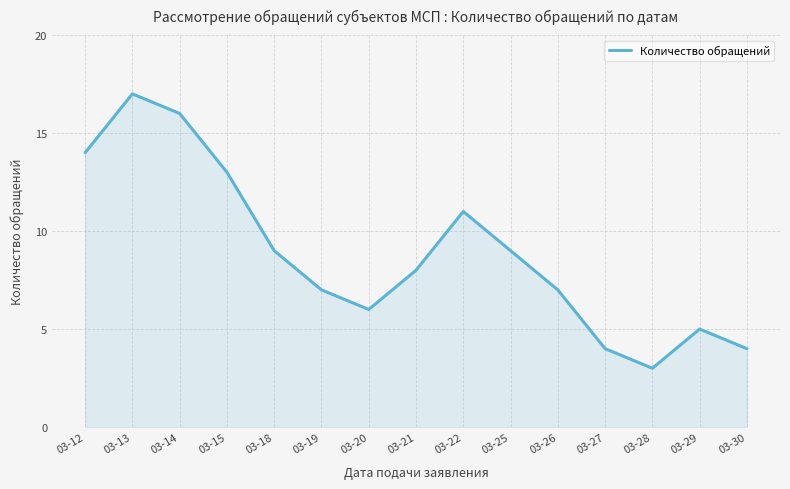

Reading left to right, transcribe all the data shown in this chart.

14	17	16	13	9	7	6	8	11	9	7	4	3	5	4